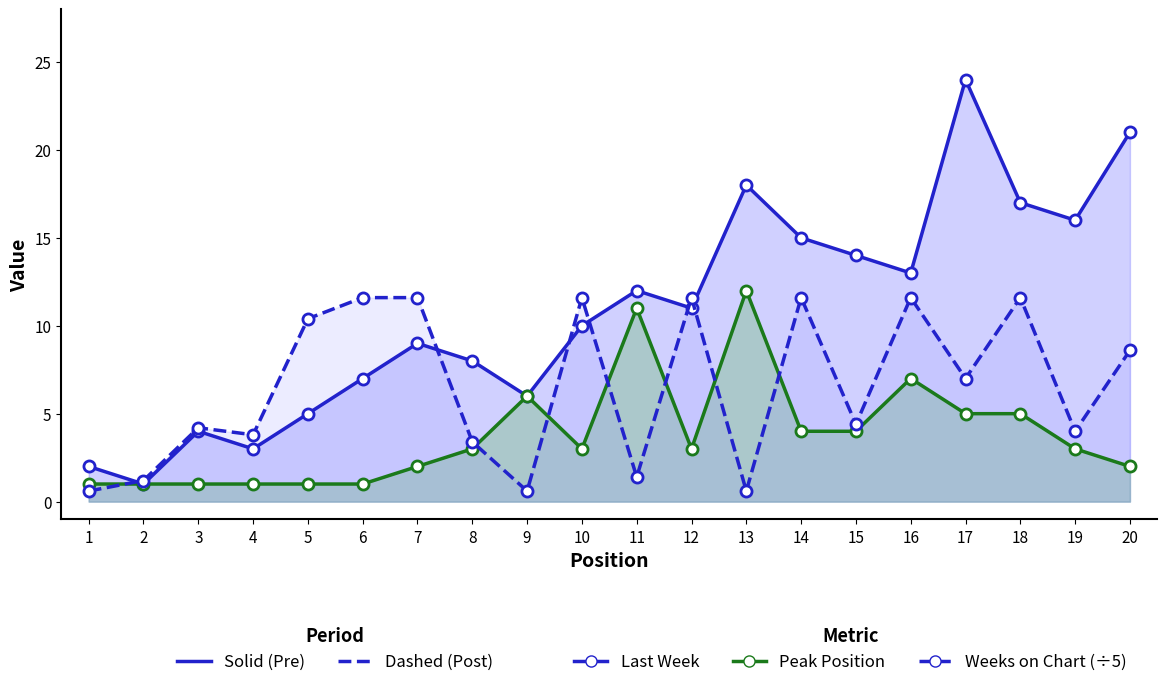

At which label does Peak Position first exceed 3?

9